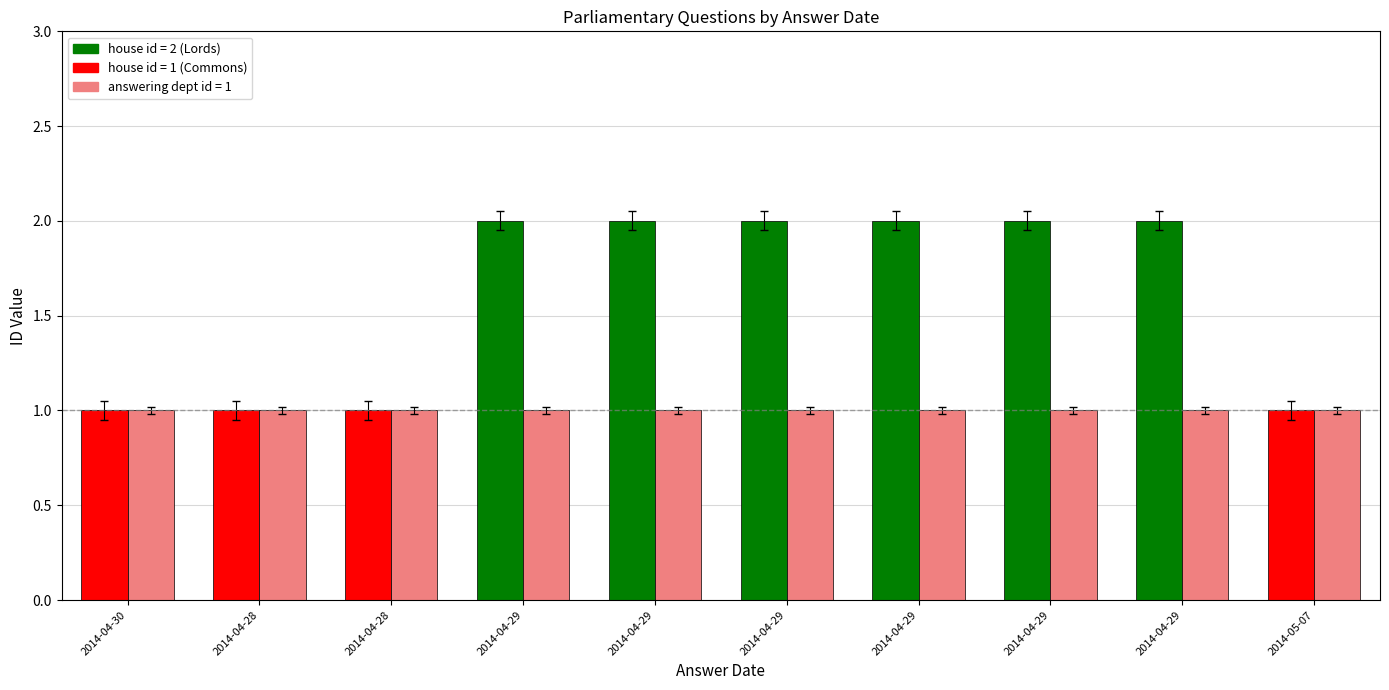

What is the label of the 3rd bar from the left?

2014-04-28